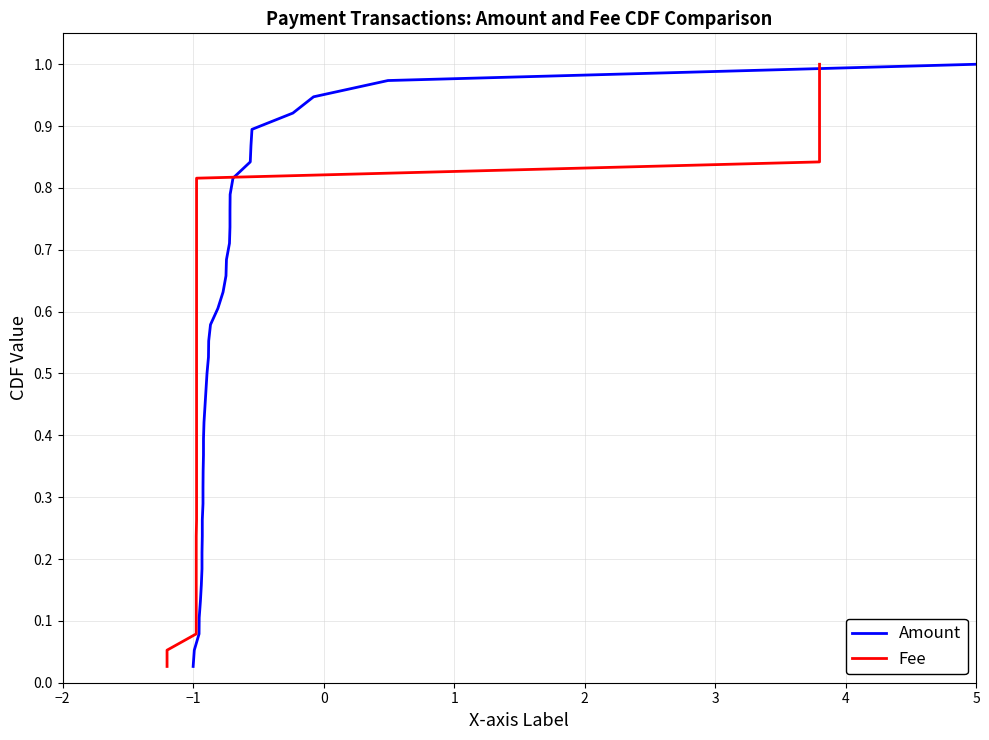

Which series has the largest total across all categories?

Amount